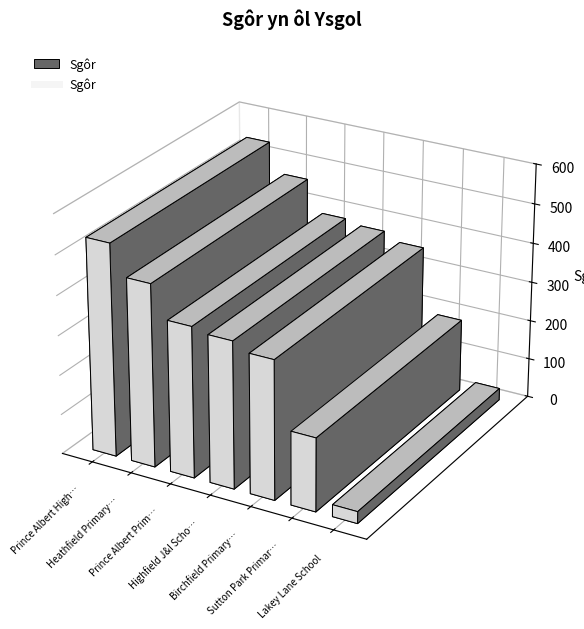

What is the difference between the values at Sutton Park Primary School and Highfield J&I School?

185